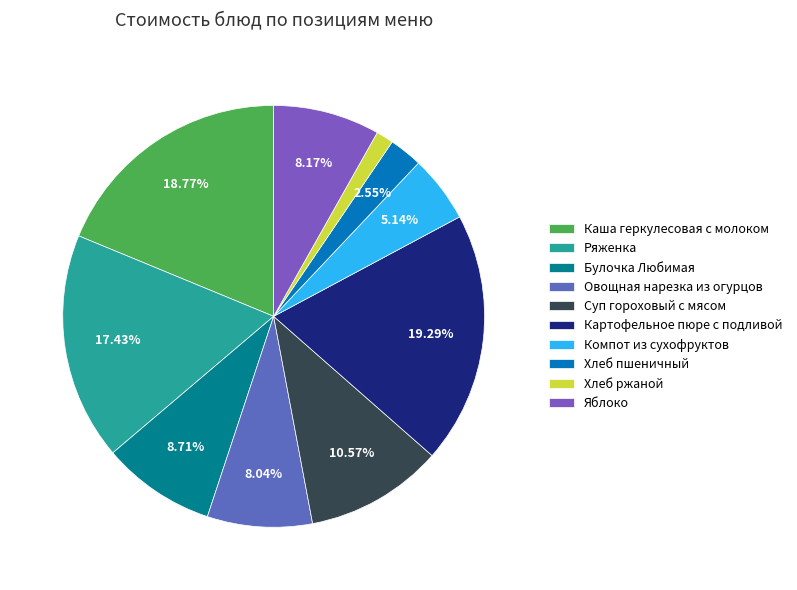

What is the change in value from Булочка Любимая to Хлеб ржаной?

-11.0